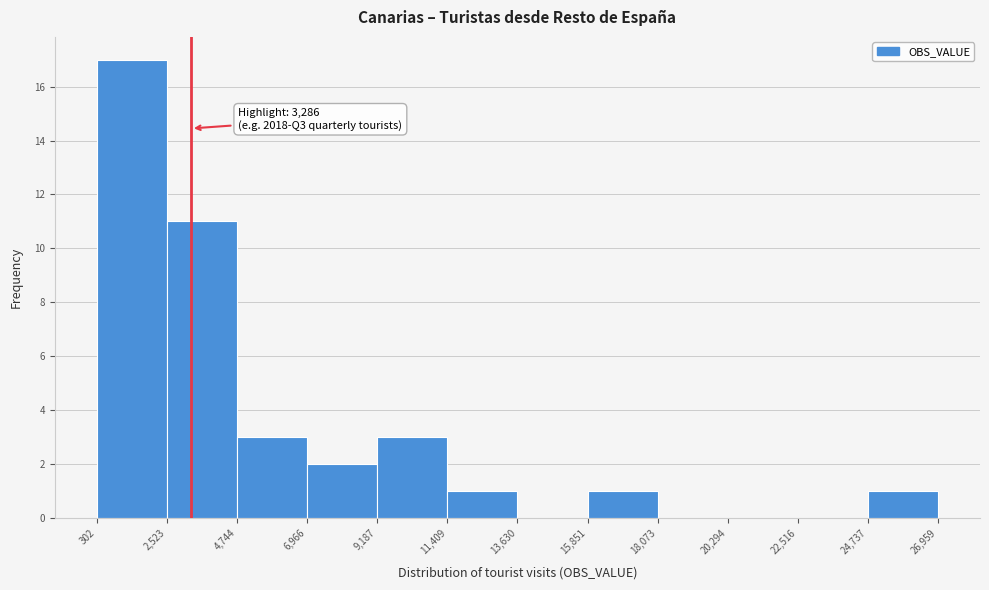

Which range on the x-axis has the tallest bar?

302 to 2,523